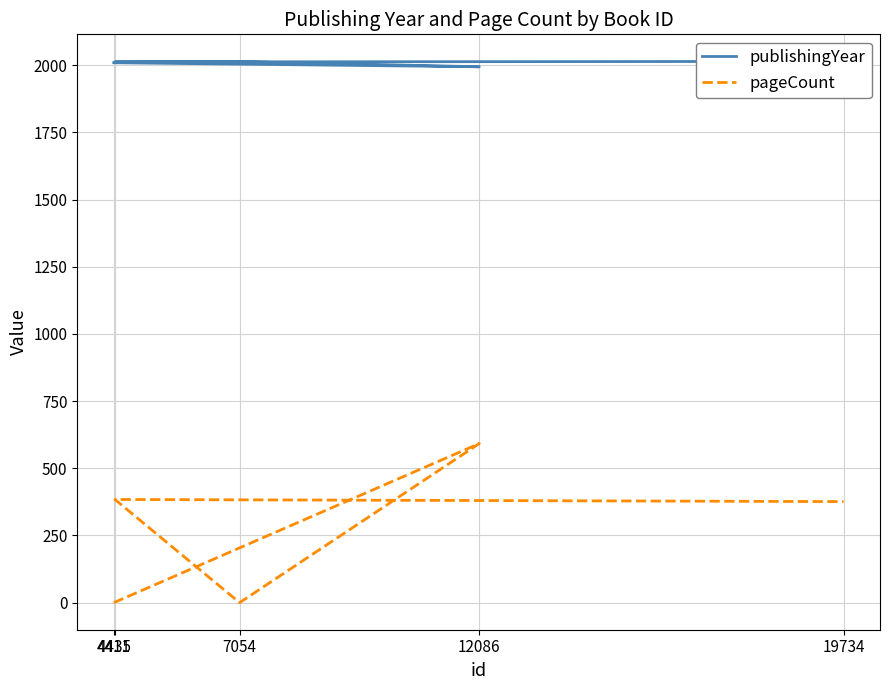

The value of publishingYear at 4435 is 2012. True or false?

True